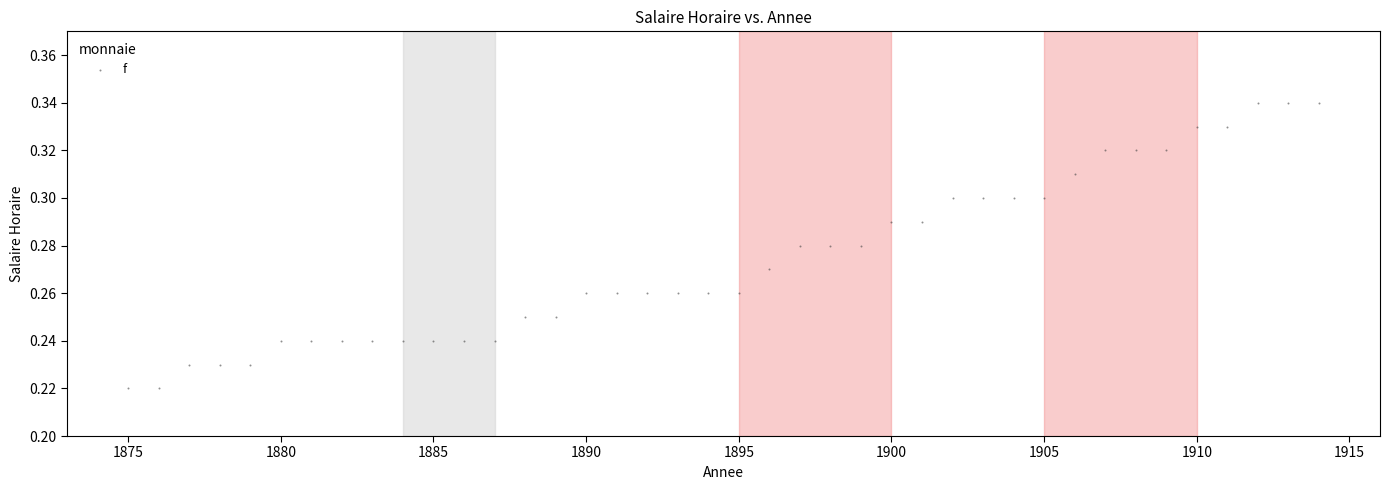

What is the range of X values (max minus min)?

39.0